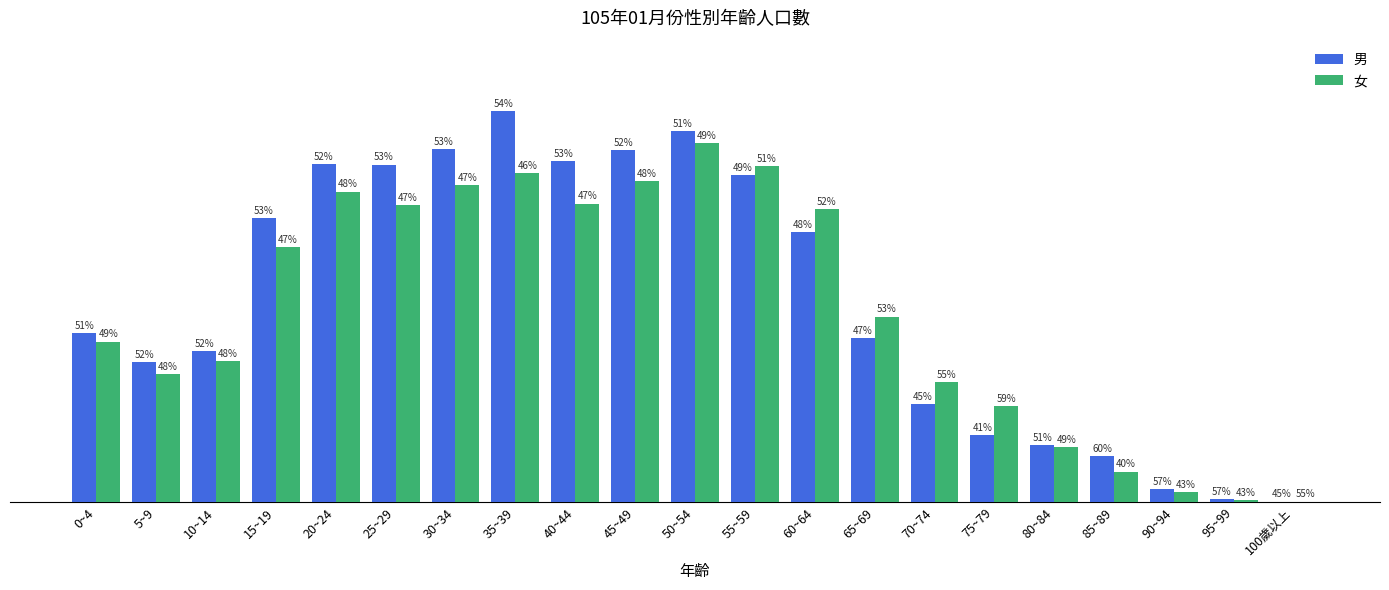

Does the chart contain stacked bars?

No